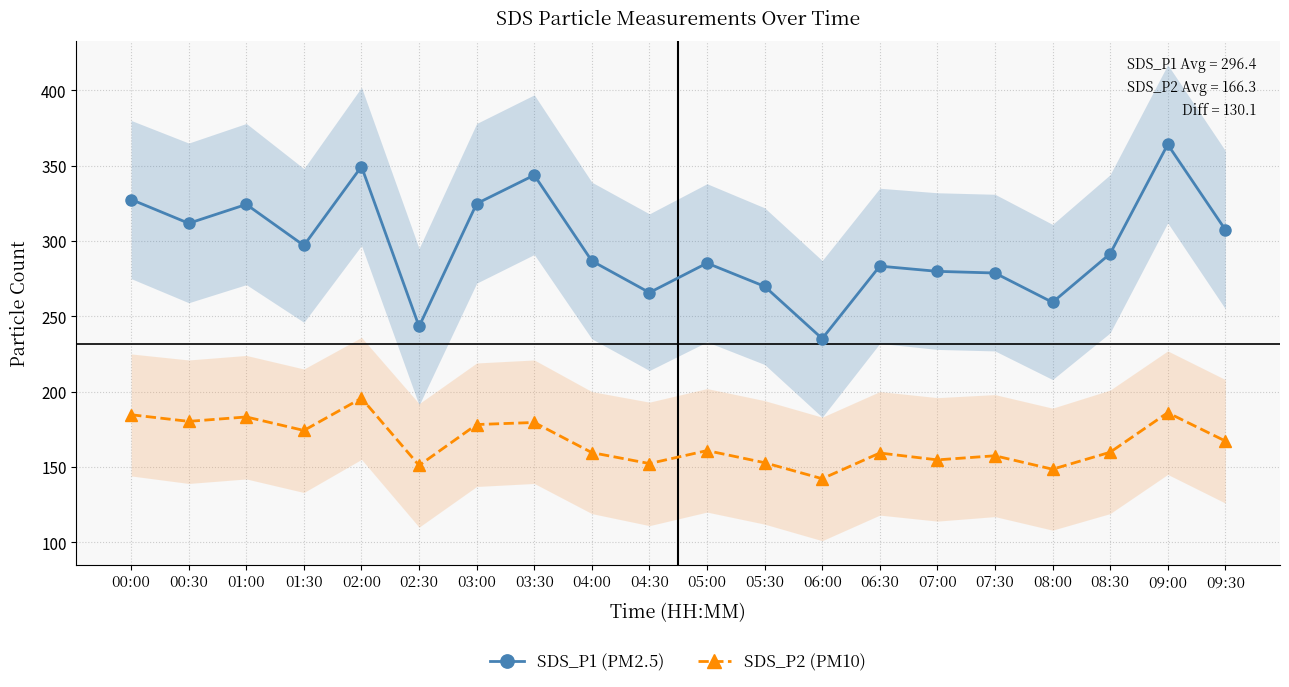

Reading right to left, list all the values displayed in this chart.

SDS_P1 (PM2.5): 307.5	364.1	291.5	259.3	278.7	279.8	283.3	235.2	269.9	285.3	265.7	286.7	343.7	324.8	243.2	349.4	297.0	324.3	311.7	327.5
SDS_P2 (PM10): 167.2	186.0	159.7	148.5	157.4	154.7	159.2	142.2	152.8	160.8	152.2	159.5	179.5	178.1	151.0	195.6	174.2	183.2	180.2	184.6